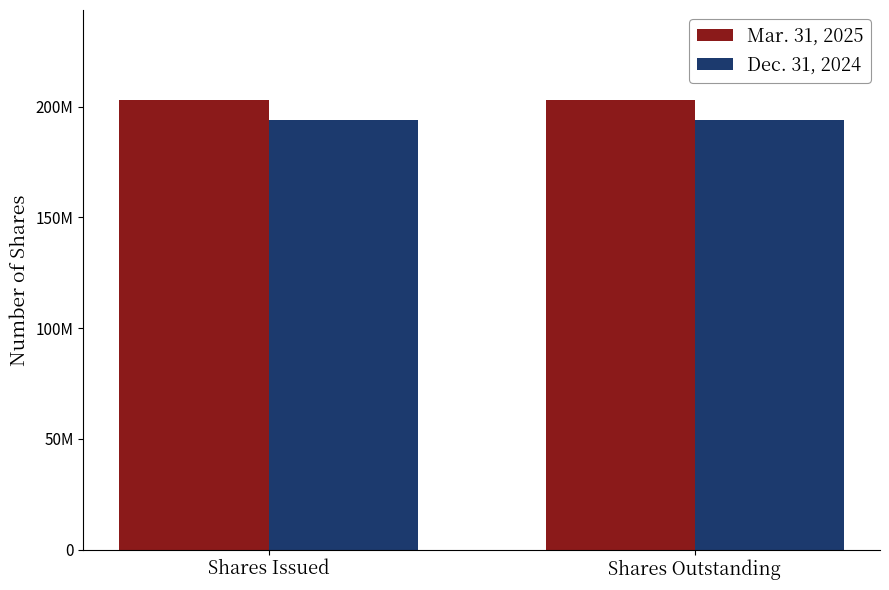

Reading left to right, transcribe all the data shown in this chart.

Mar. 31, 2025: 203031000	203031000
Dec. 31, 2024: 194071000	194071000